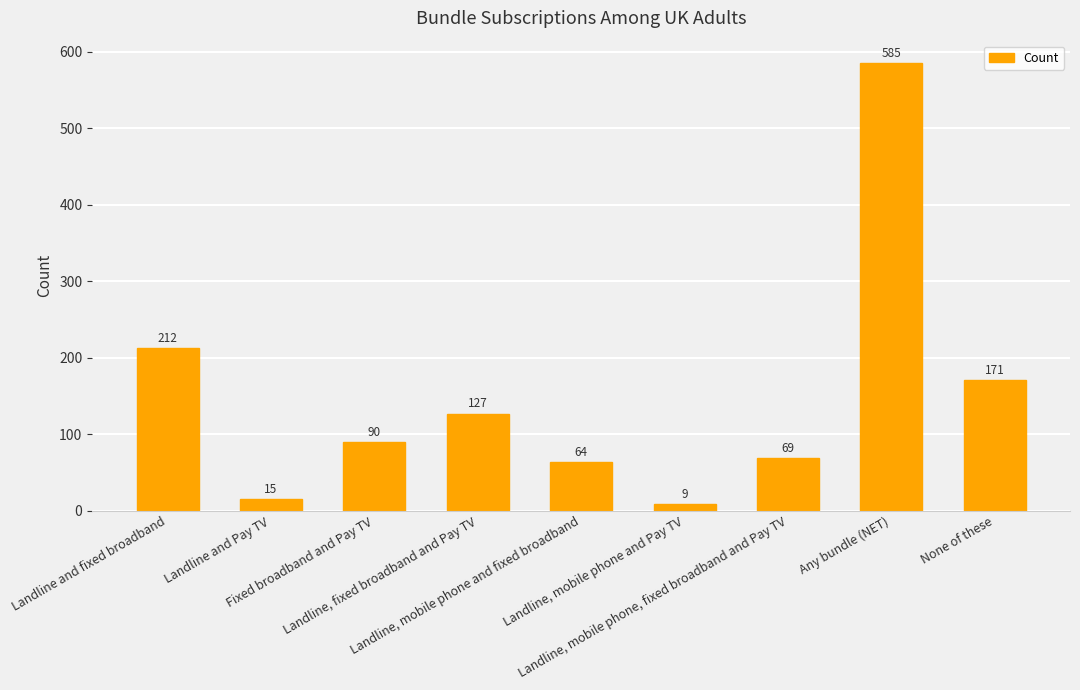

Reading left to right, what are all the values shown in this chart?

212	15	90	127	64	9	69	585	171